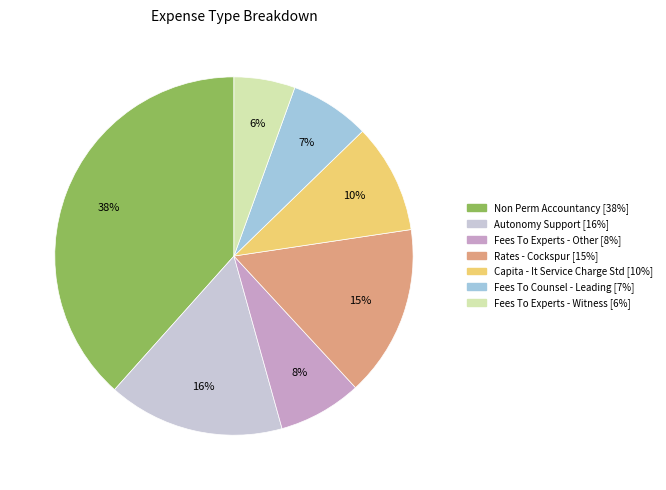

To the nearest percent, what is the combined percentage of Fees To Counsel - Leading and Fees To Experts - Other?

15%